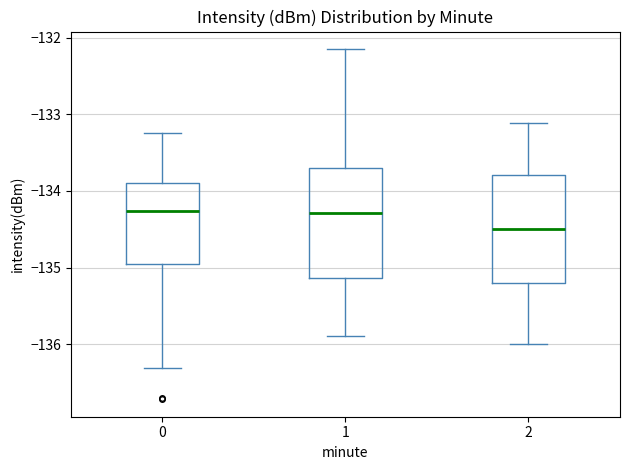

Reading left to right, read every box against the y-axis: the position of its median line, the range the box covers, and the ends of its whiskers. The values are not printed on the chart, so give them approximately, as read against the axis.

0: median -134.3, box -135.0 to -133.9, whiskers -136.3 to -133.2
1: median -134.3, box -135.1 to -133.7, whiskers -135.9 to -132.2
2: median -134.5, box -135.2 to -133.8, whiskers -136.0 to -133.1